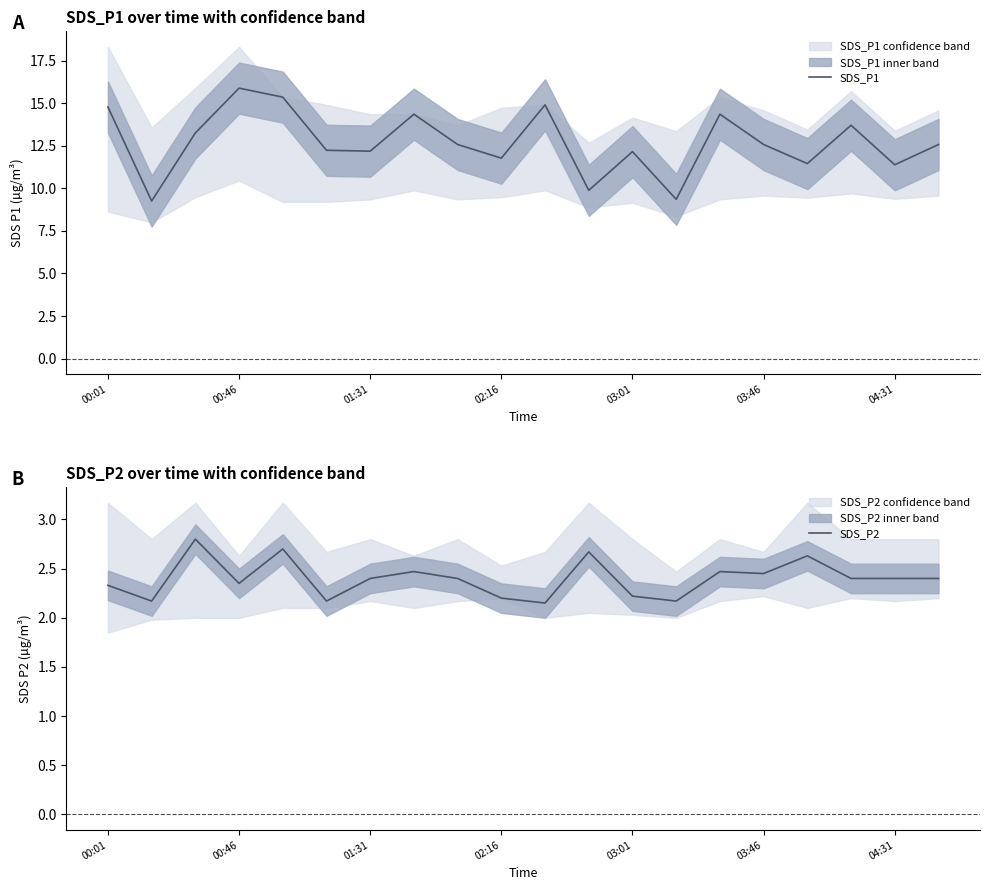

What is the difference between the highest and lowest values at 00:01?

12.4